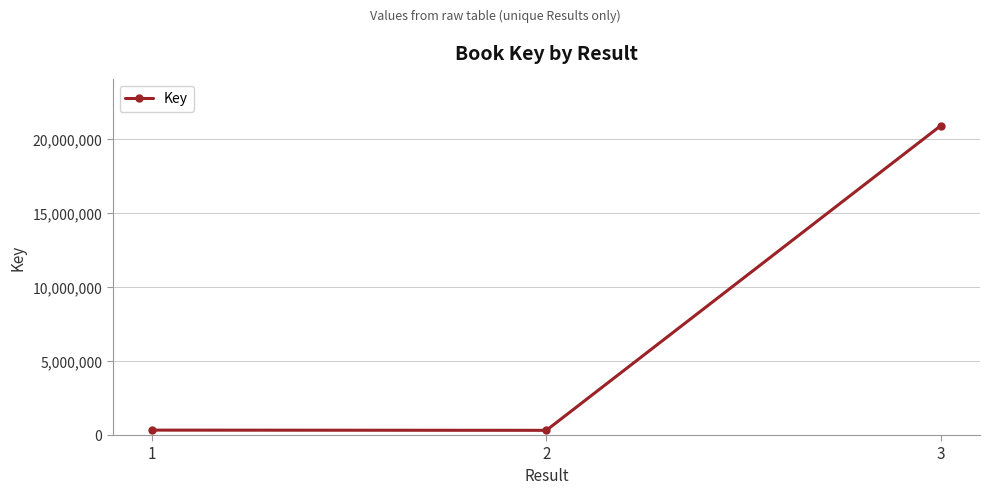

What is the difference between the maximum and minimum values?

20577065